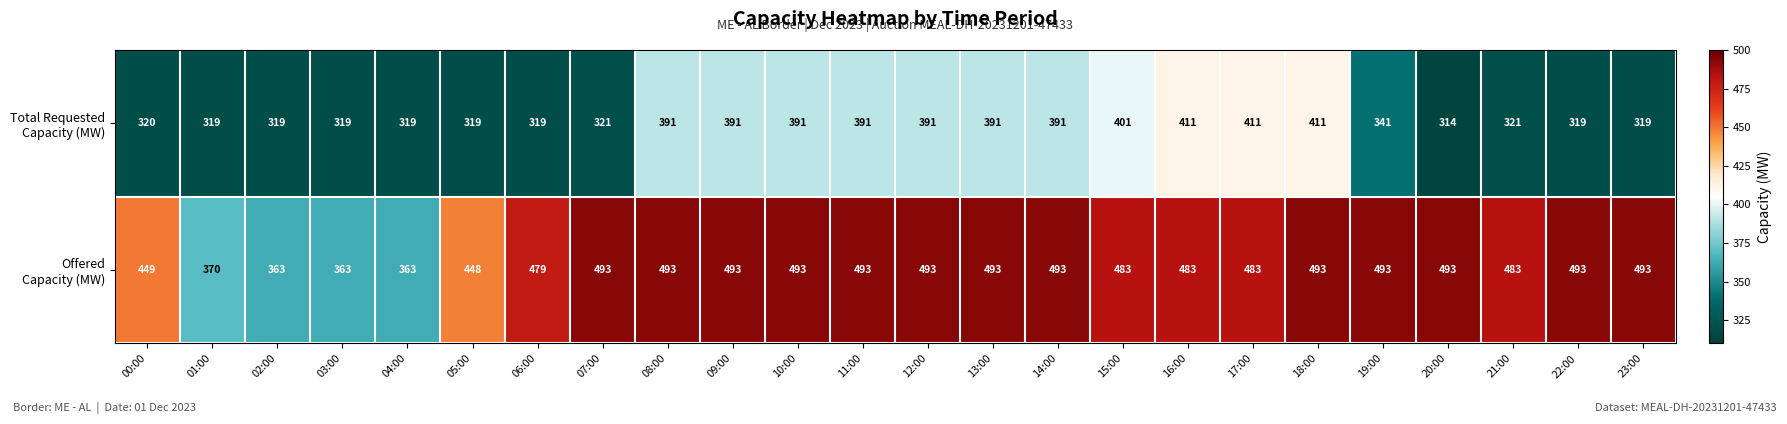

Which category has the lowest value across all series?

20:00